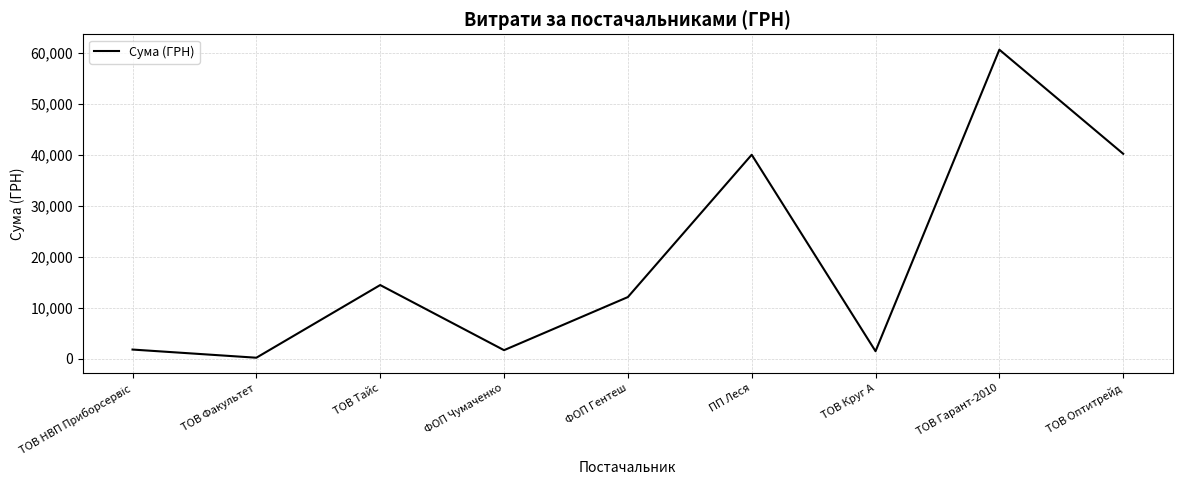

The value at ФОП Гентеш is 12069.3. True or false?

True